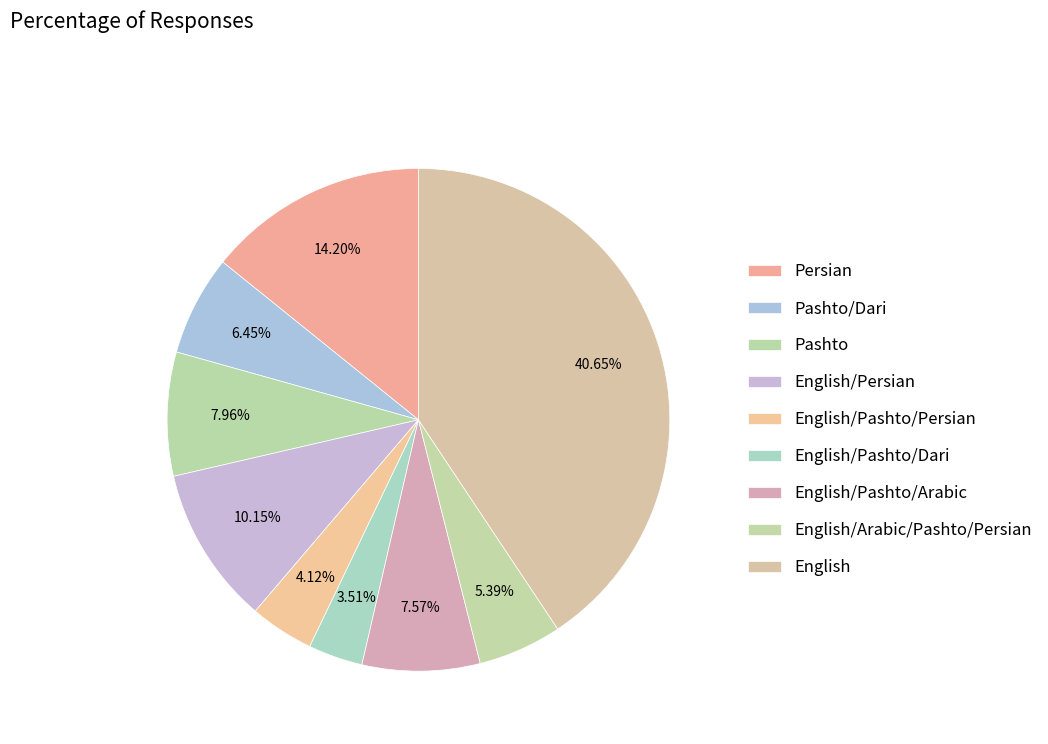

How many slices are in this pie chart?

9